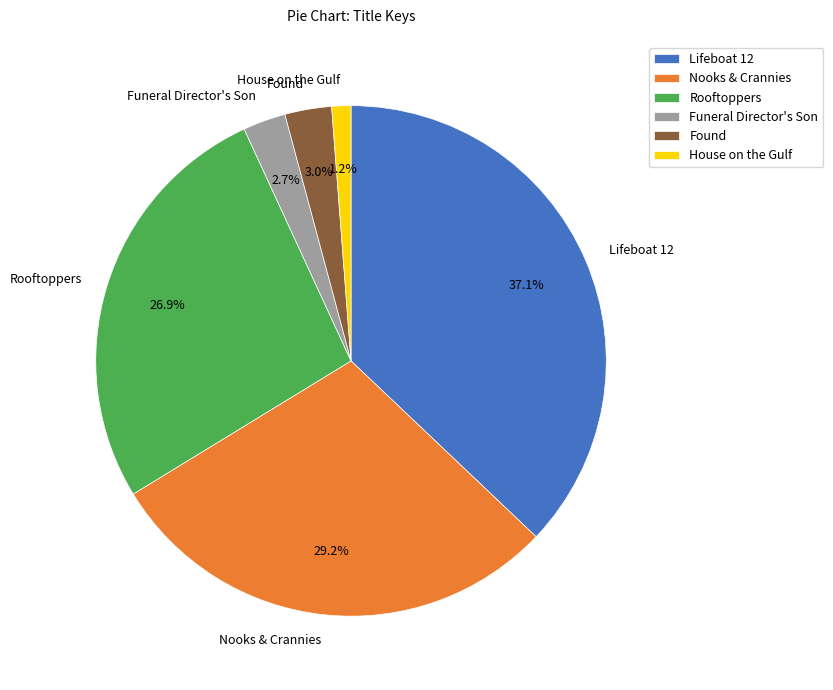

How many slices are in this pie chart?

6